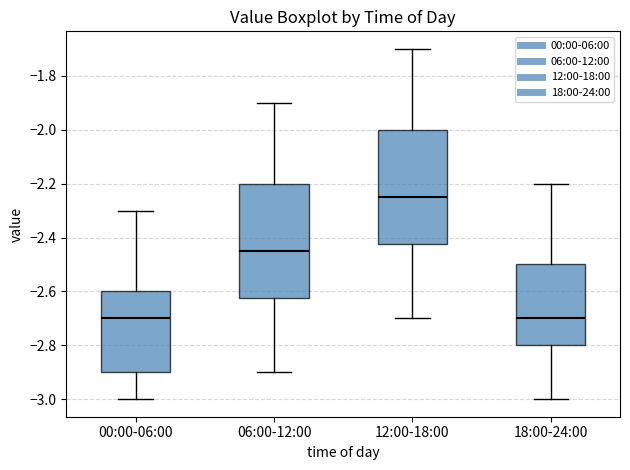

Where does the median line of the box for 12:00-18:00 sit on the y-axis? The values are not printed on the chart, so give them approximately, as read against the axis.

-2.24